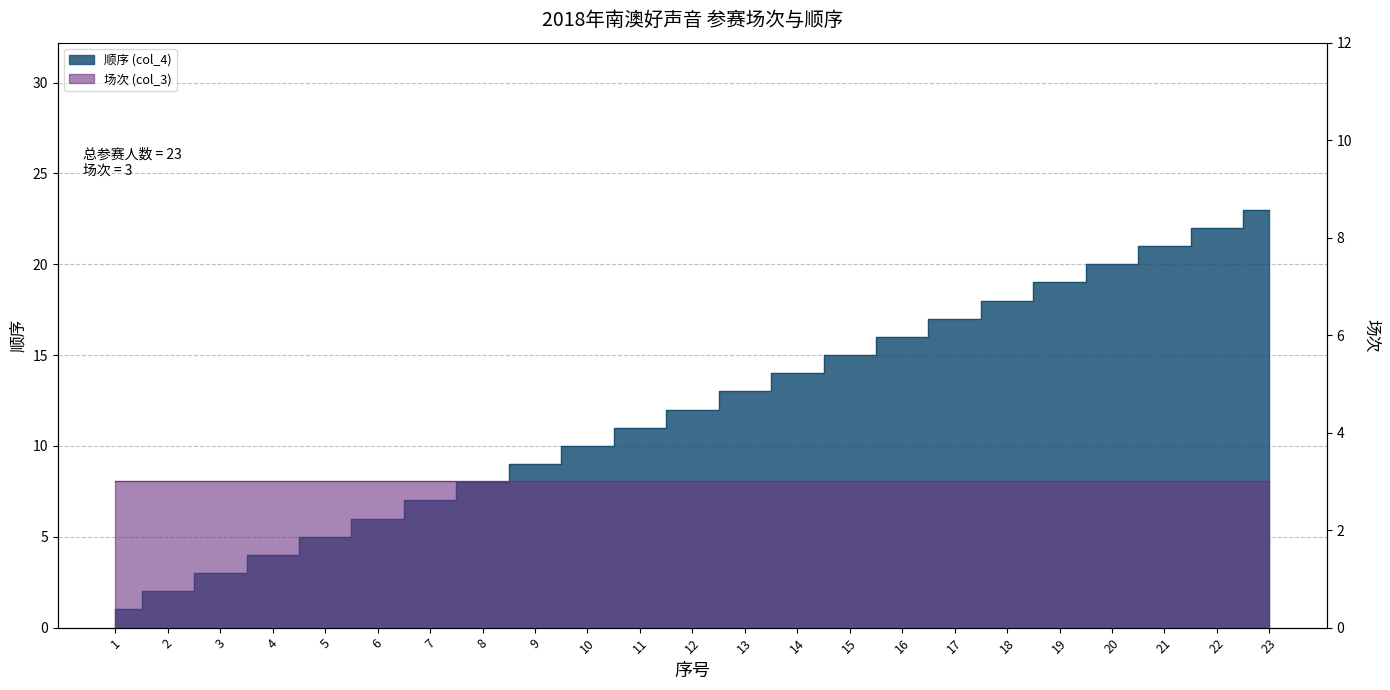

What is the sum of the values at 15 and 23?

38